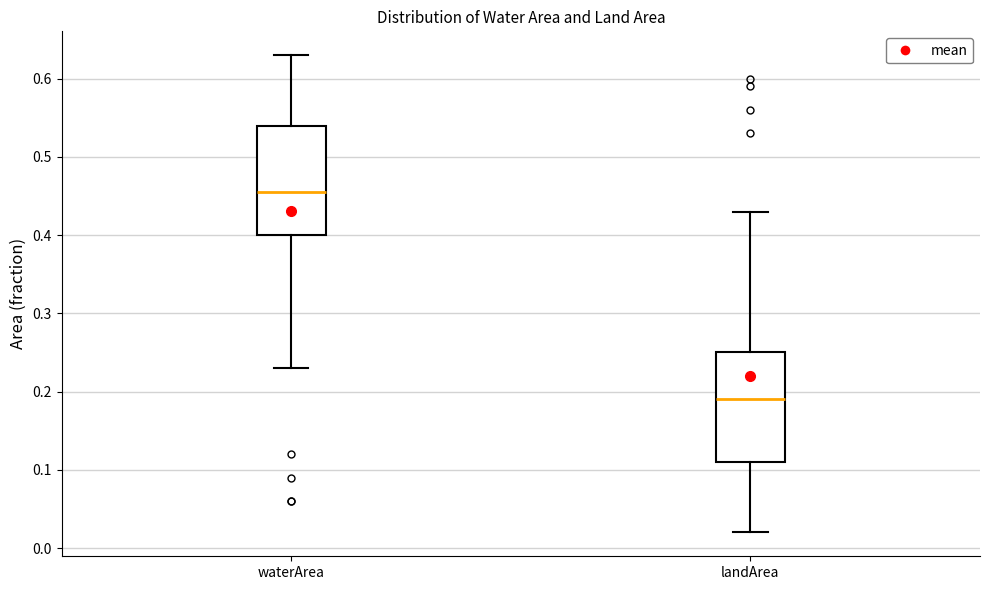

Reading left to right, read every box against the y-axis: the position of its median line, the range the box covers, and the ends of its whiskers. The values are not printed on the chart, so give them approximately, as read against the axis.

waterArea: median 0.46, box 0.40 to 0.54, whiskers 0.23 to 0.63
landArea: median 0.19, box 0.11 to 0.25, whiskers 0.02 to 0.43